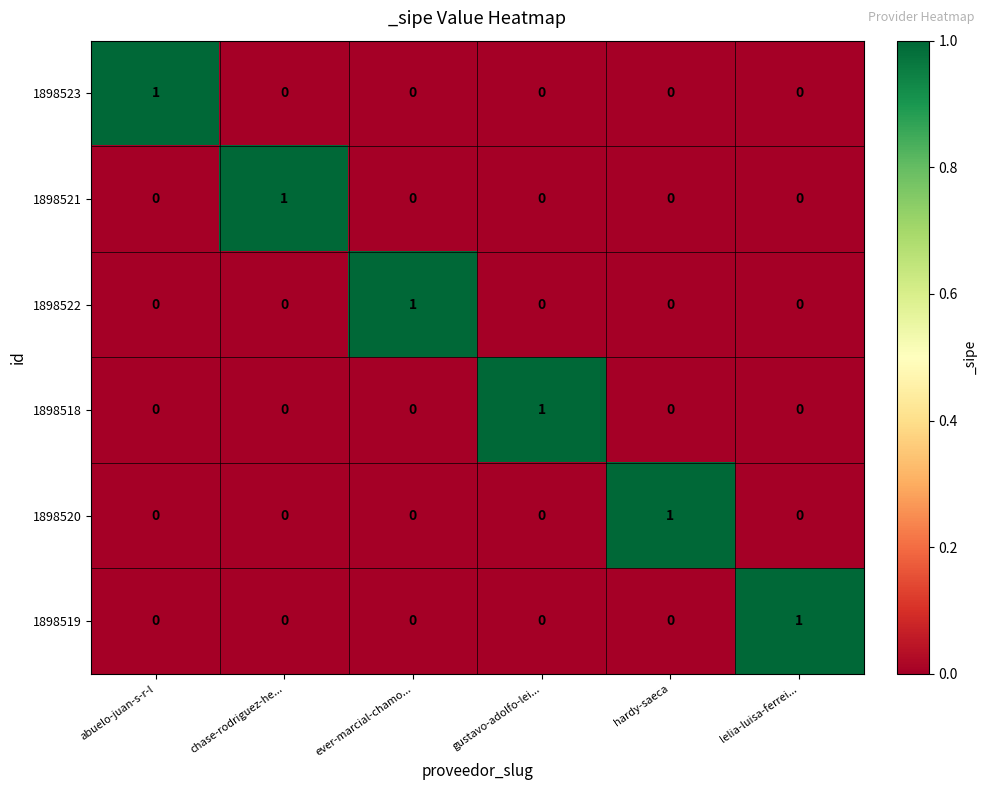

The 1898523 series shows -1 at lelia-luisa-ferrei.... True or false?

False